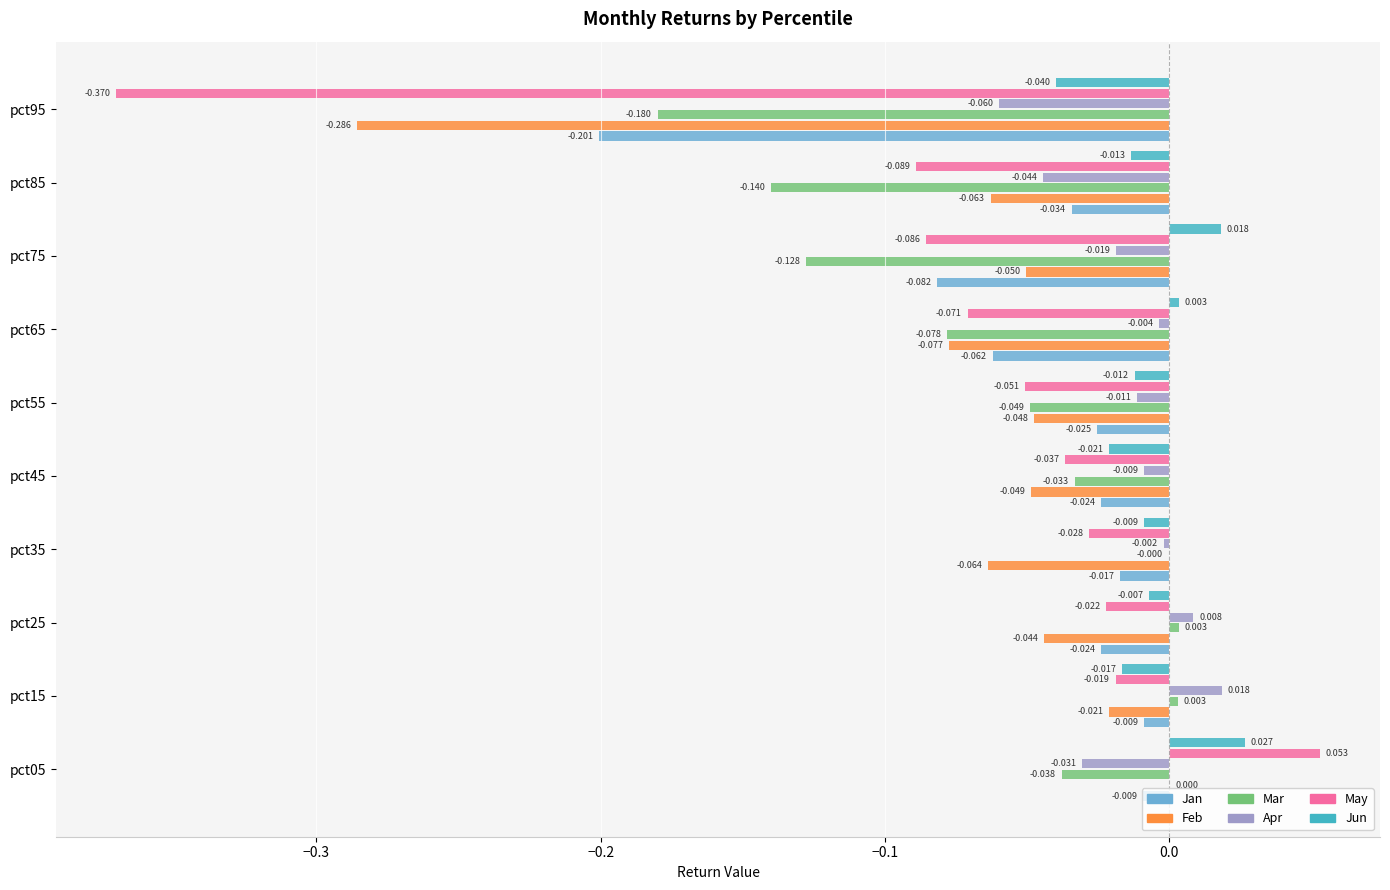

Is the value of Feb at pct25 greater than the value of Apr at pct35?

No